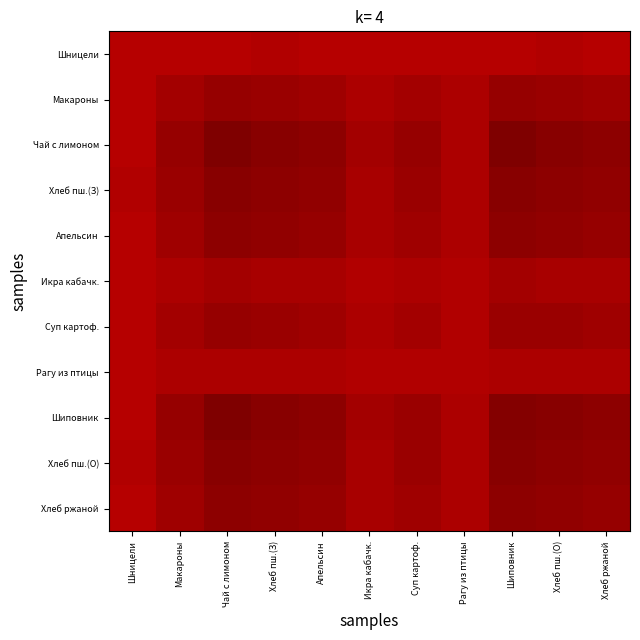

How many data points does each series have?

11